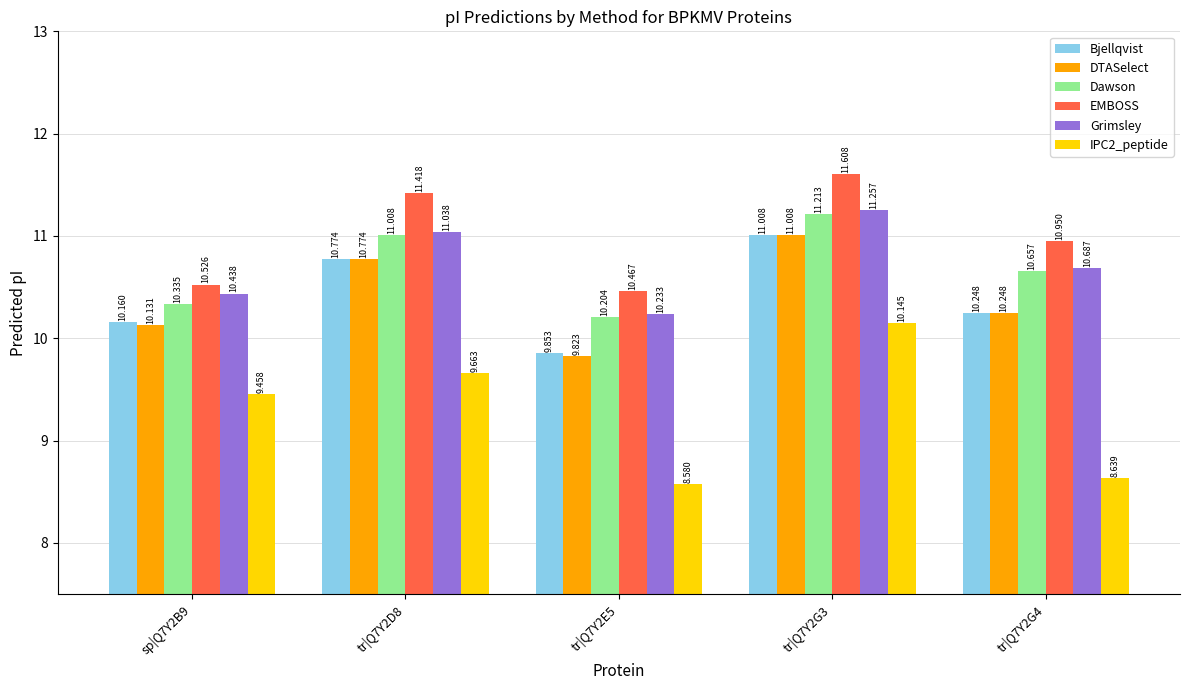

Is the value of Grimsley at tr|Q7Y2G4 greater than the value of IPC2_peptide at tr|Q7Y2D8?

Yes